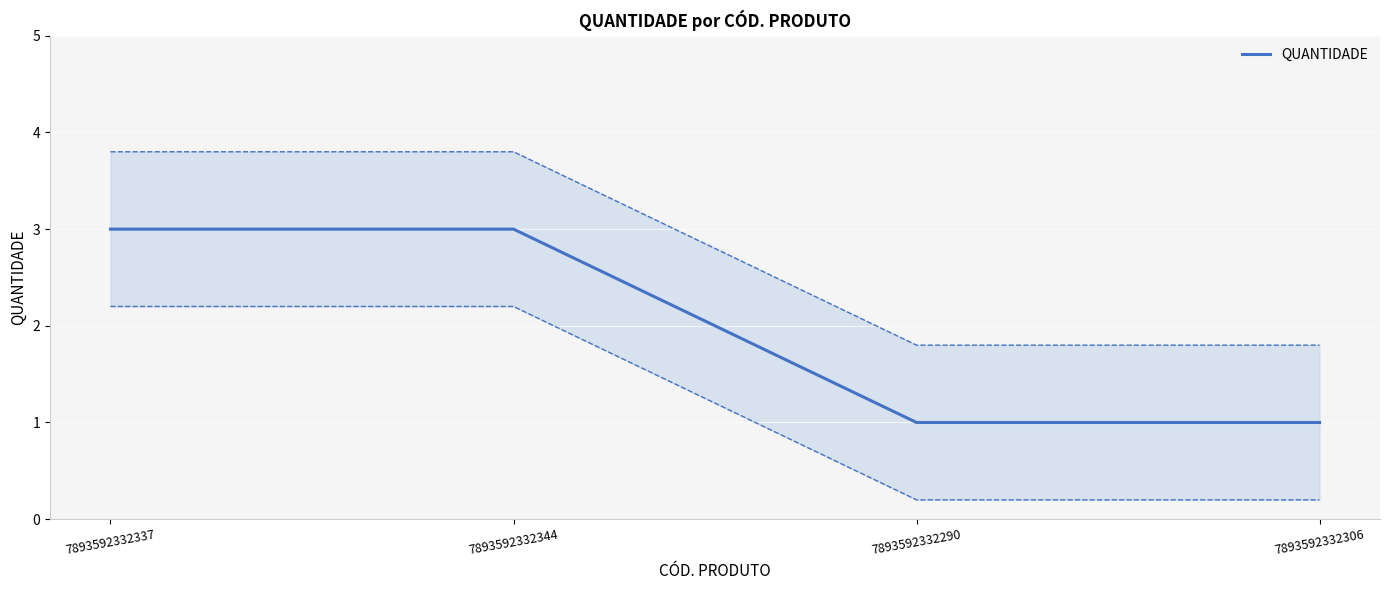

Rank the categories by value from highest to lowest.

7893592332337, 7893592332344, 7893592332290, 7893592332306